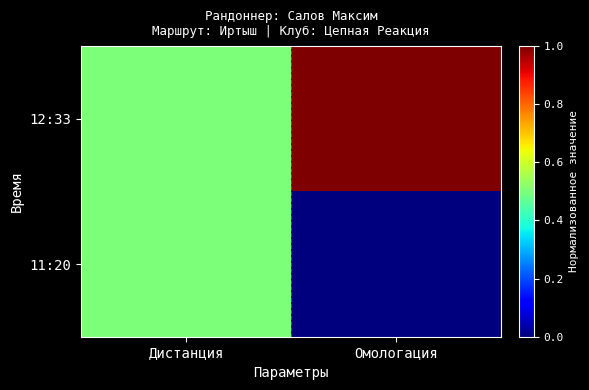

Count the number of data series in this chart.

2